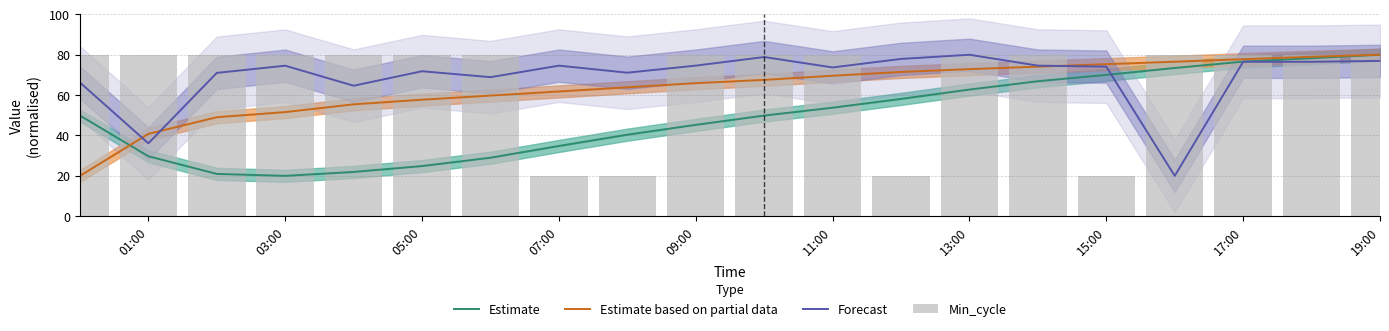

What is the average value of the Estimate based on partial data series?

63.5